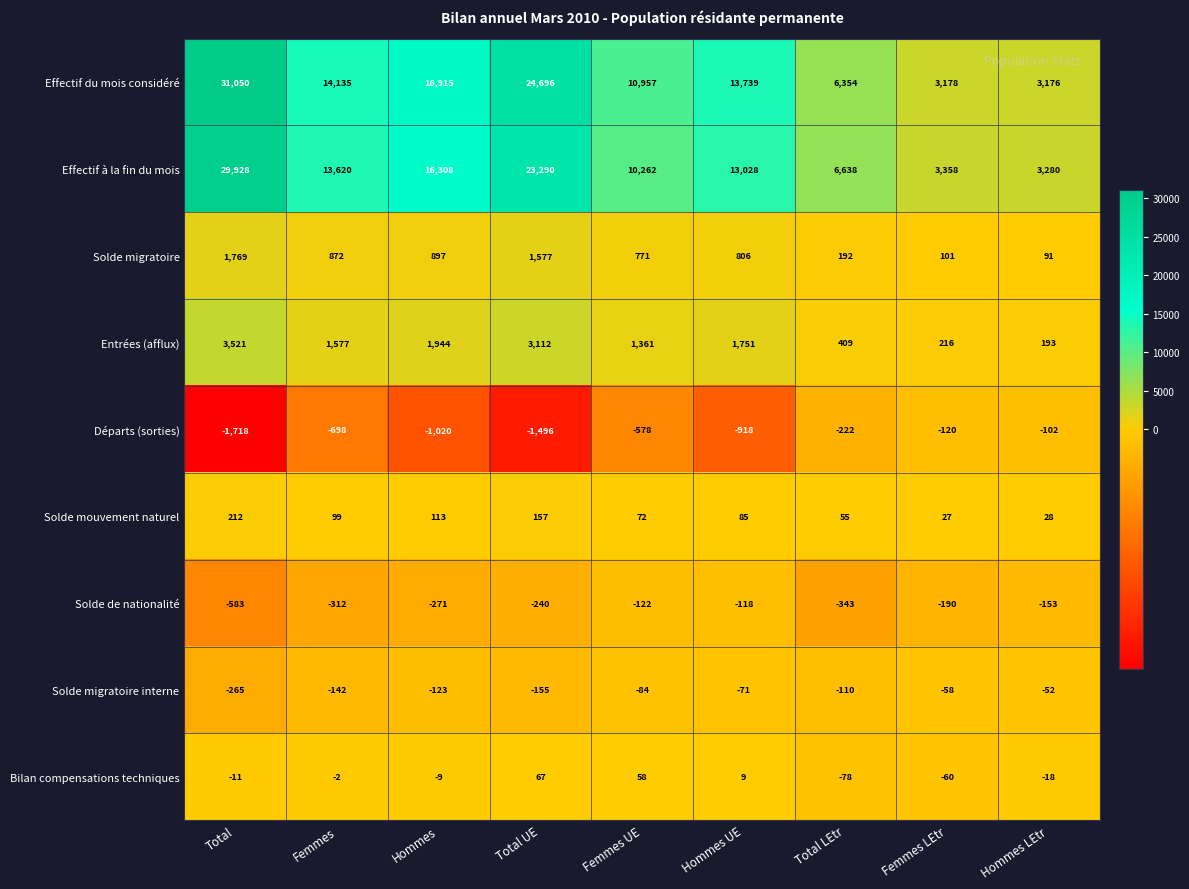

At how many categories does at least one series exceed 22903?

2